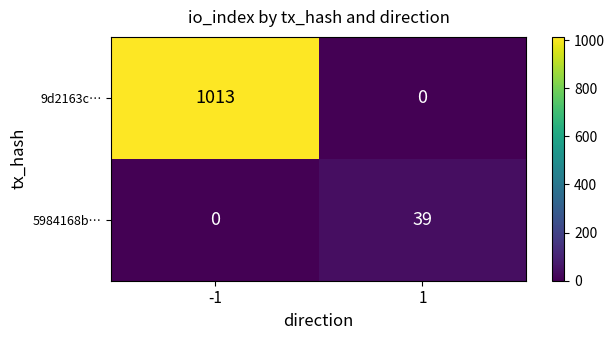

Count the number of categories in the chart.

2